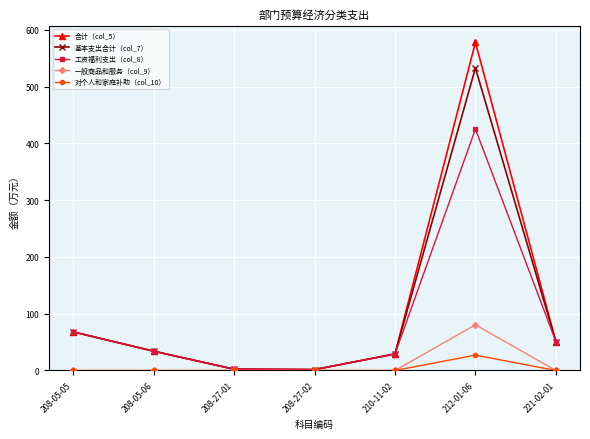

Between 212-01-06 and 221-02-01, which series saw the biggest shift?

合计（col_5）